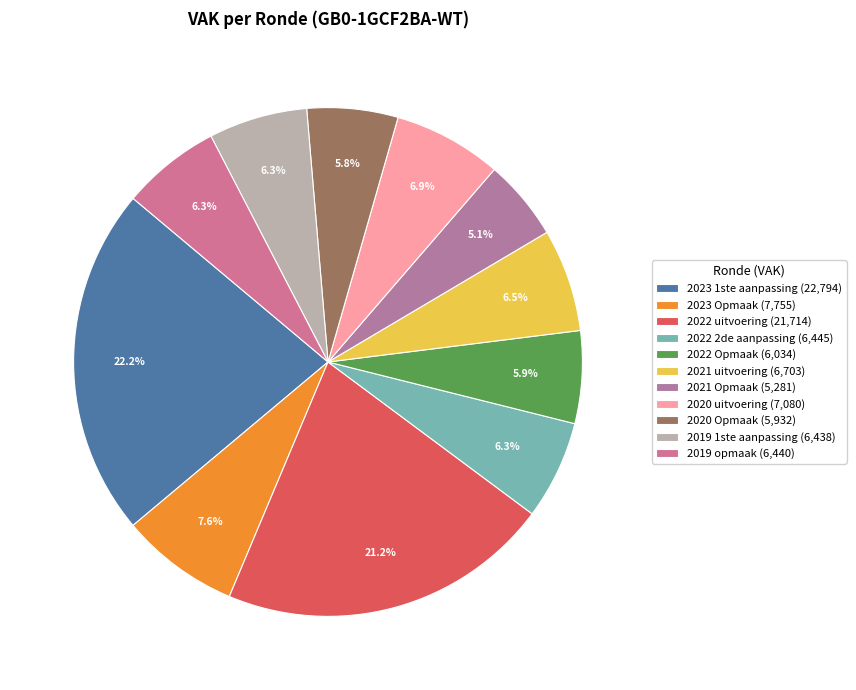

To the nearest percent, what is the difference between the 2021 uitvoering and 2020 Opmaak slice percentages?

1%